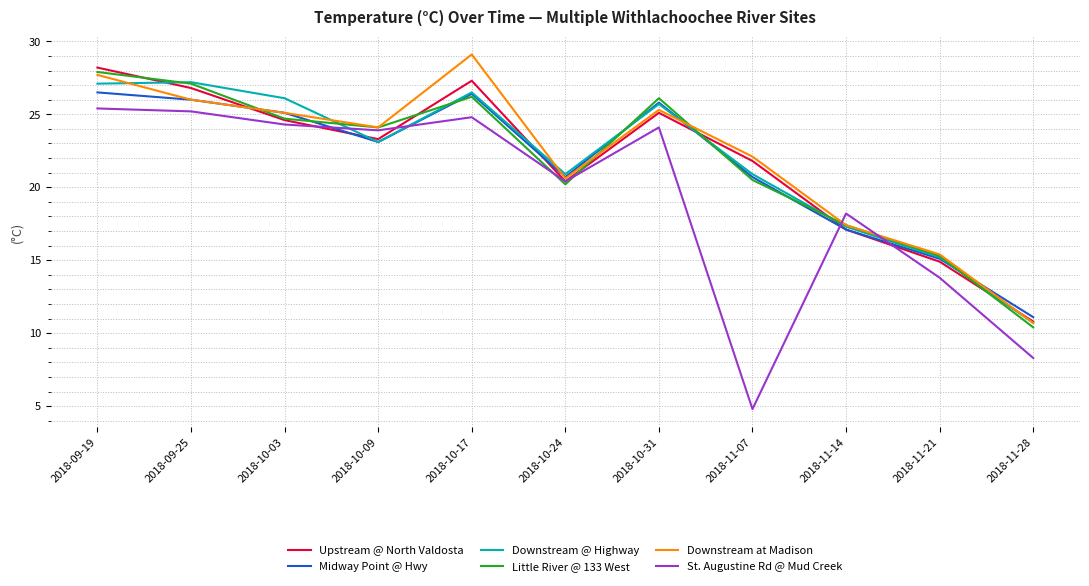

How many interior local peaks does the Upstream @ North Valdosta series have?

2